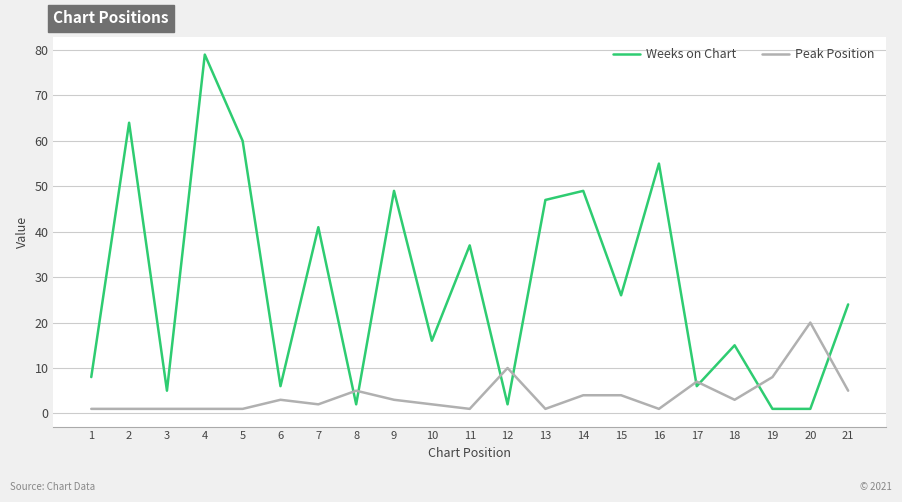

What is the difference between the maximum and minimum values in the Weeks on Chart series?

78